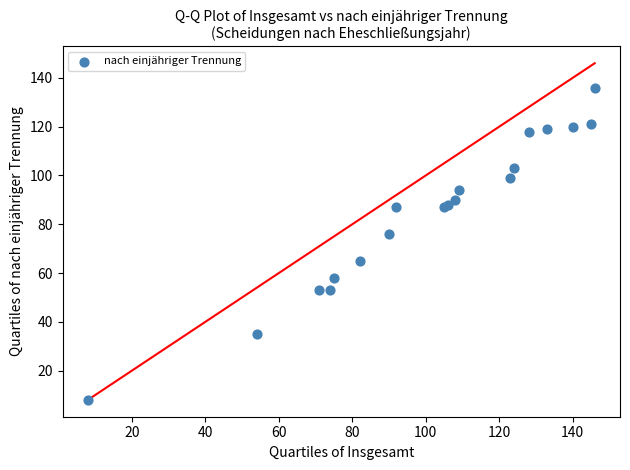

What Y value in the scatter plot is closest to 72?

76